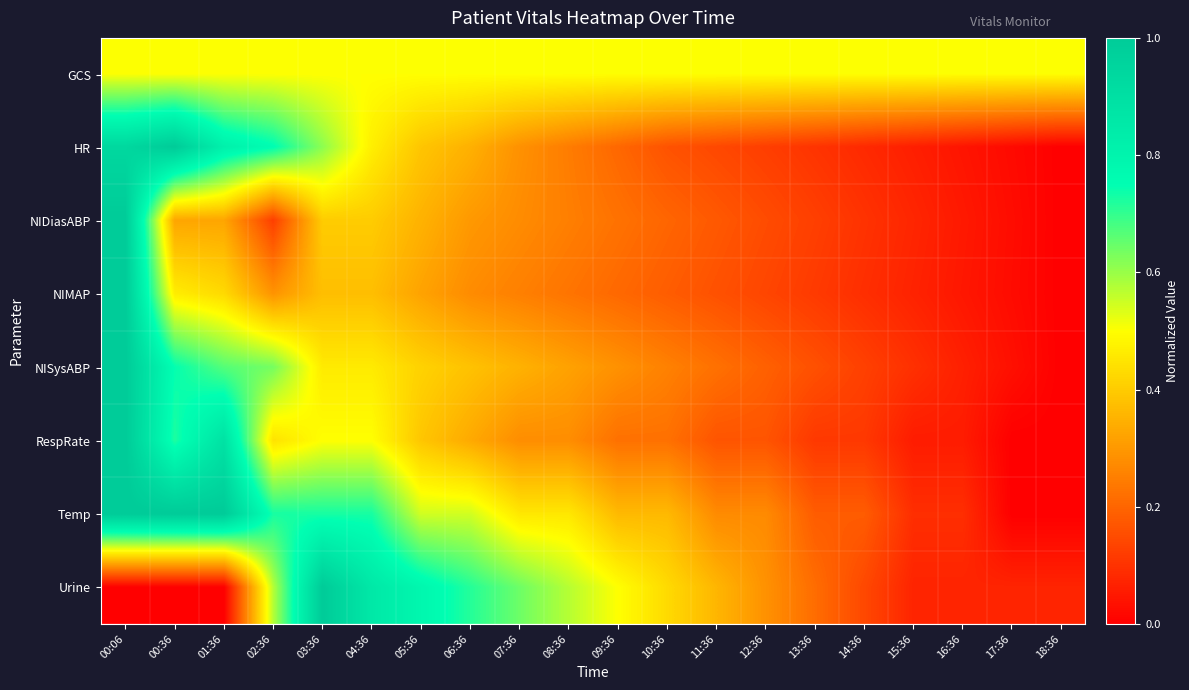

At which category is the sum across all series the highest?

00:06